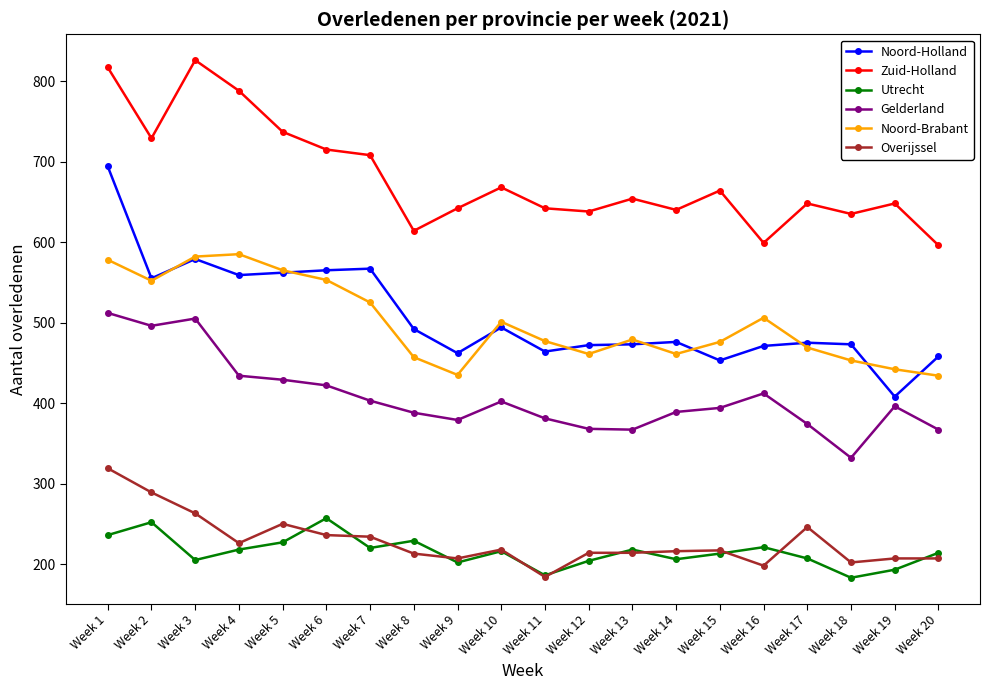

What is the difference between the highest and lowest values at Week 15?

451